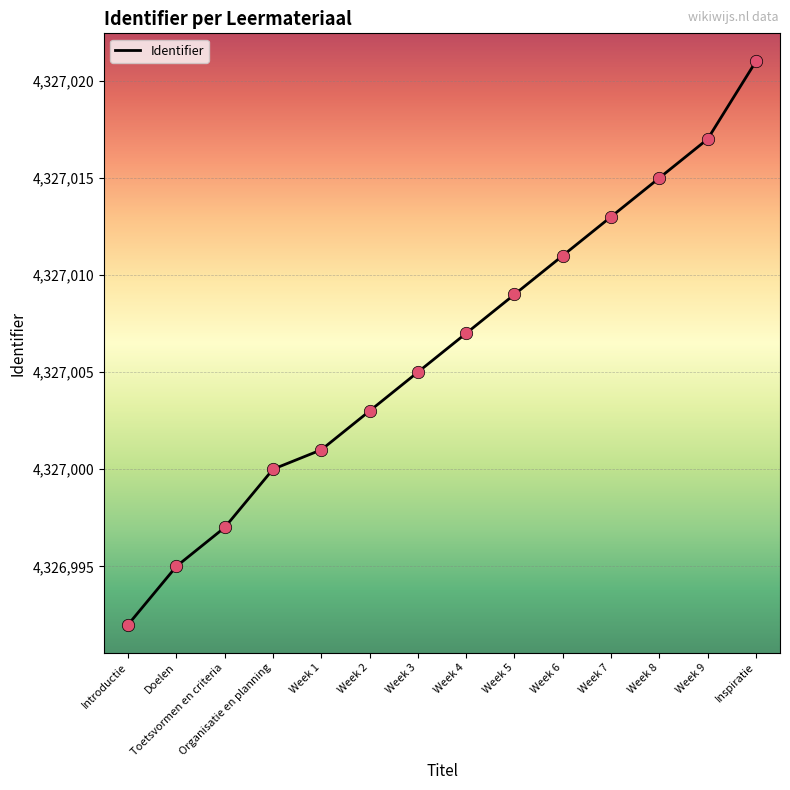

Between Introductie and Week 4, which is larger?

Week 4